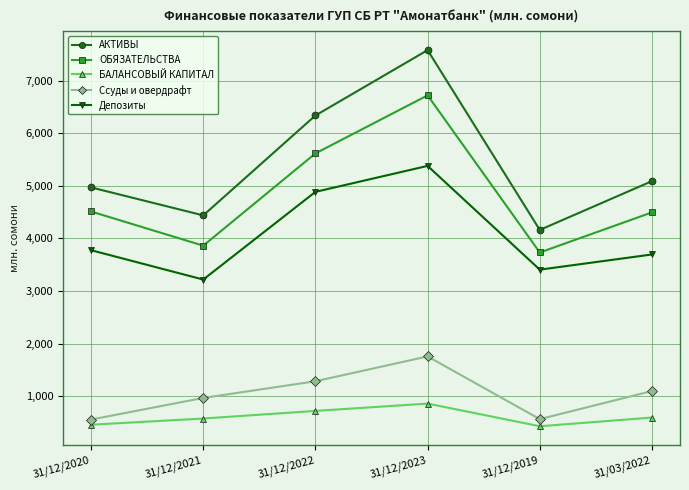

The value of Депозиты at 31/12/2022 is 4885.0. True or false?

True